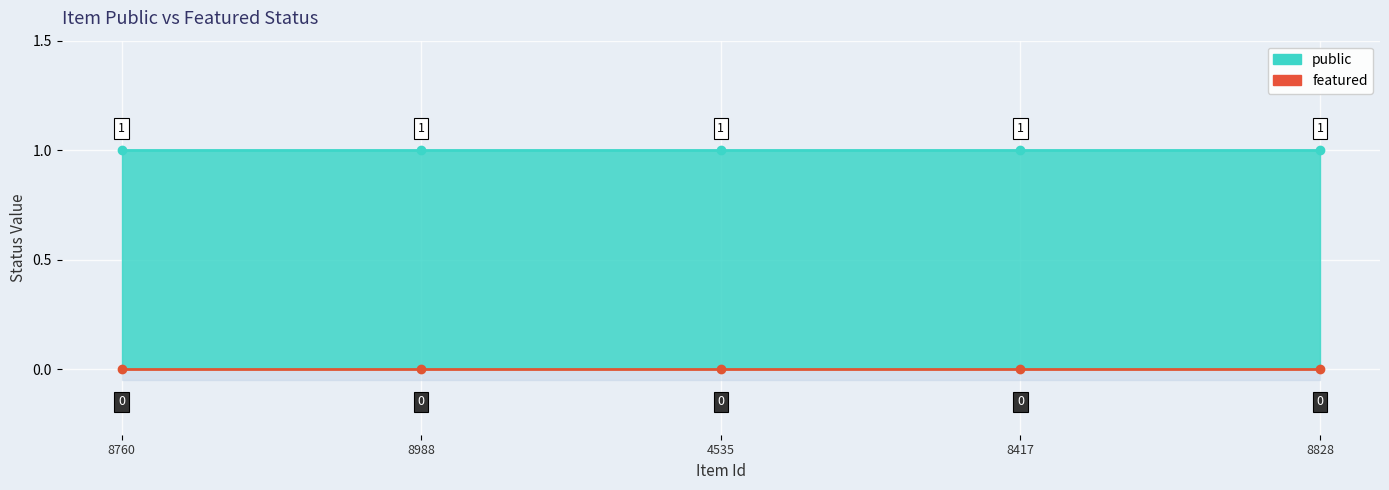

Does the chart display data point markers on the line(s)?

Yes